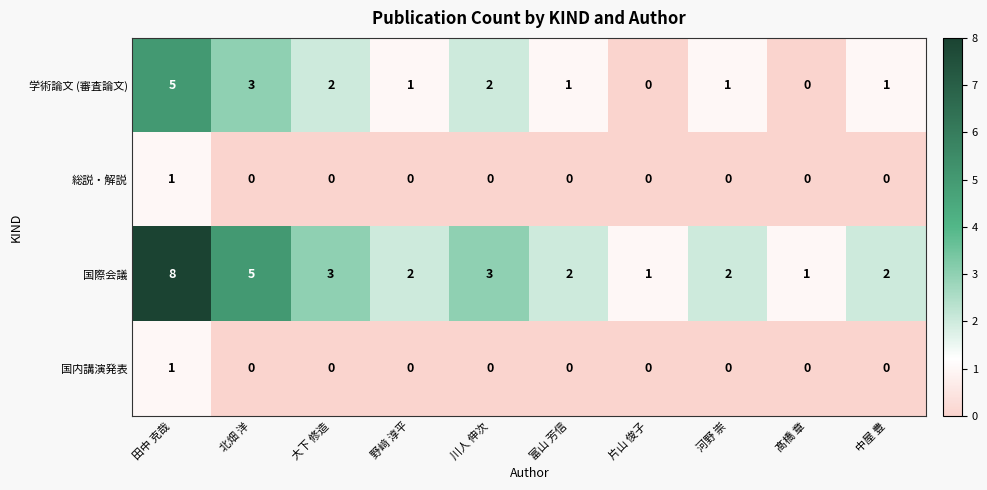

Where does the 学術論文 (審査論文) series first go above 1?

田中 克哉